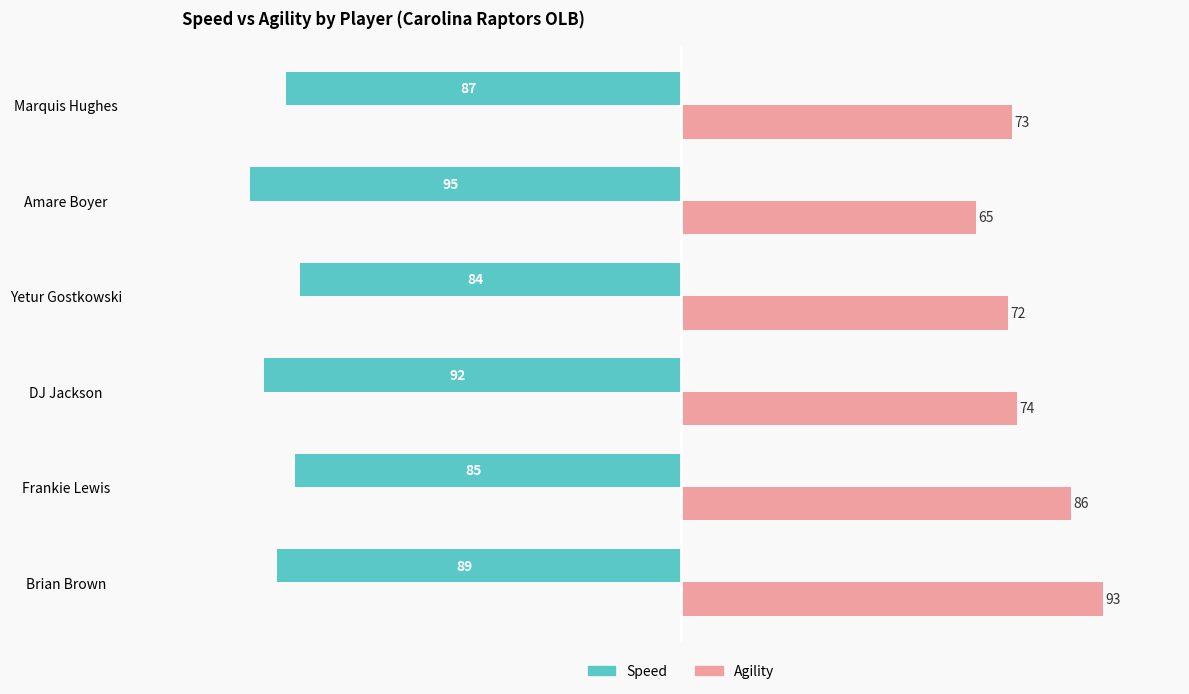

Count the number of data series in this chart.

2